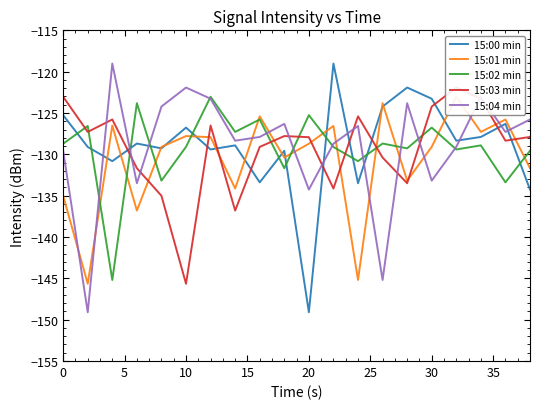

How many distinct data groups are displayed?

5